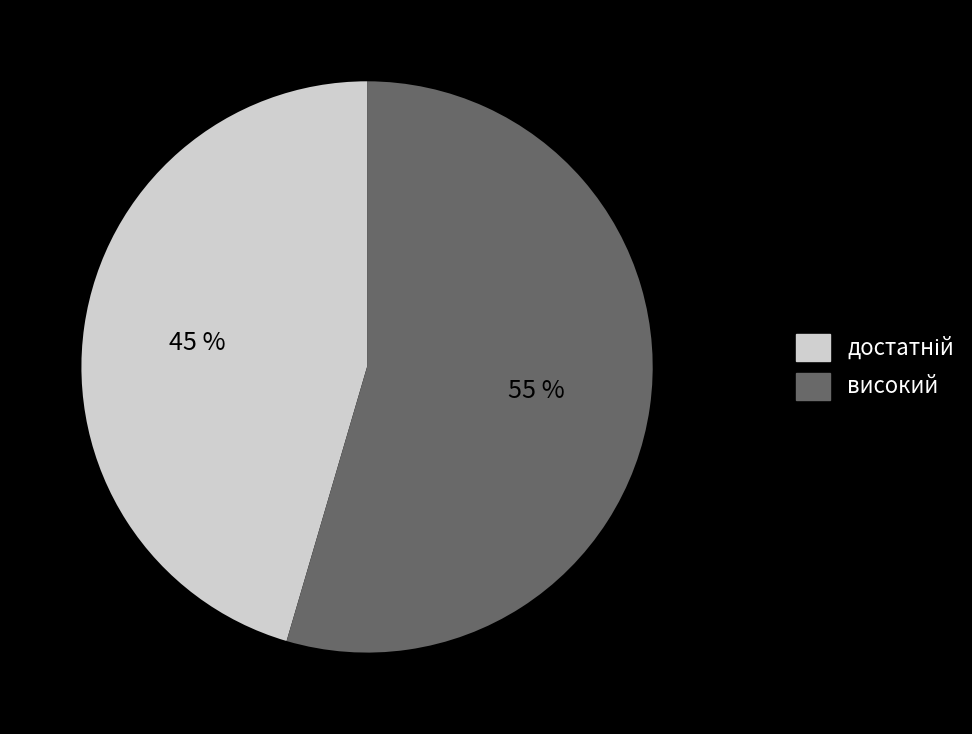

What percentage is the високий slice, to the nearest percent?

55%